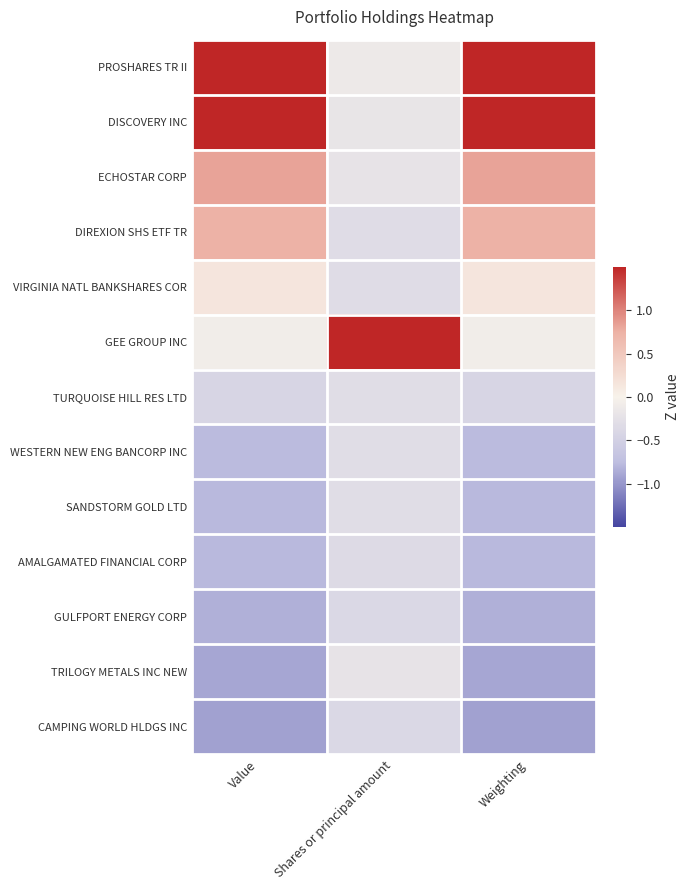

Which series has the largest total across all categories?

PROSHARES TR II